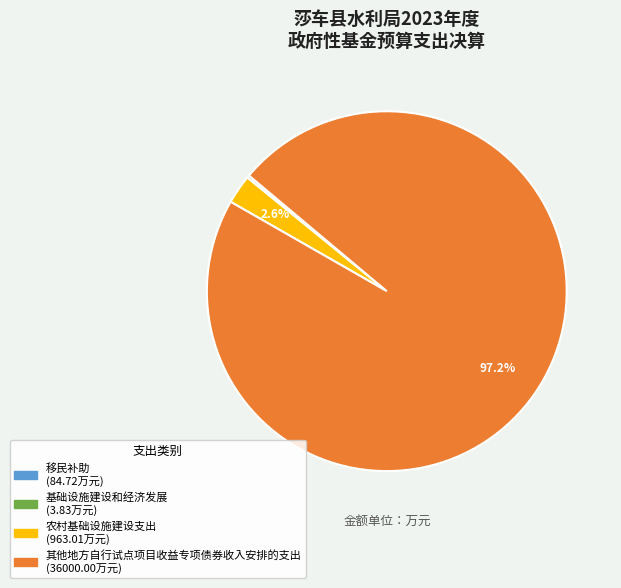

To the nearest percent, what percentage of the pie is 农村基础设施建设支出?

3%